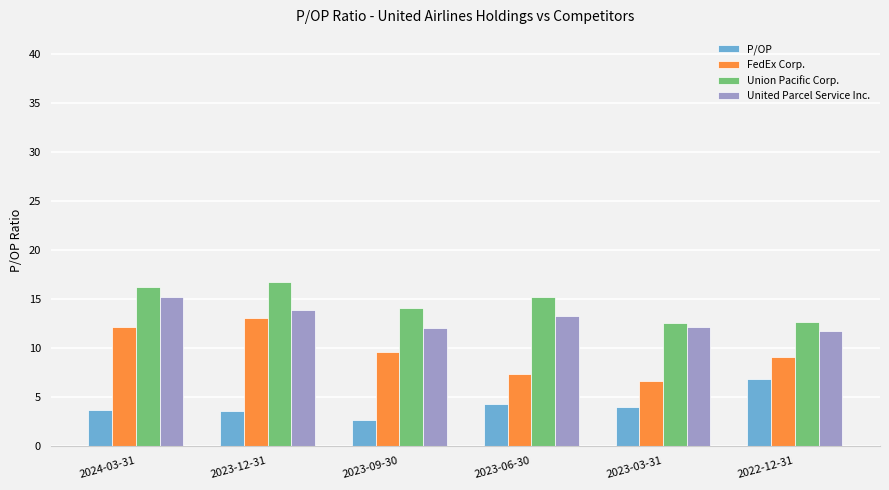

The value of United Parcel Service Inc. at 2023-12-31 is 13.9. True or false?

True